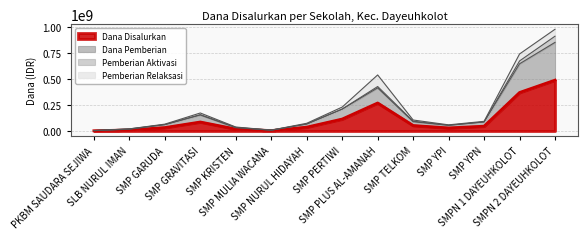

What is the label of the 10th point from the left?

SMP TELKOM